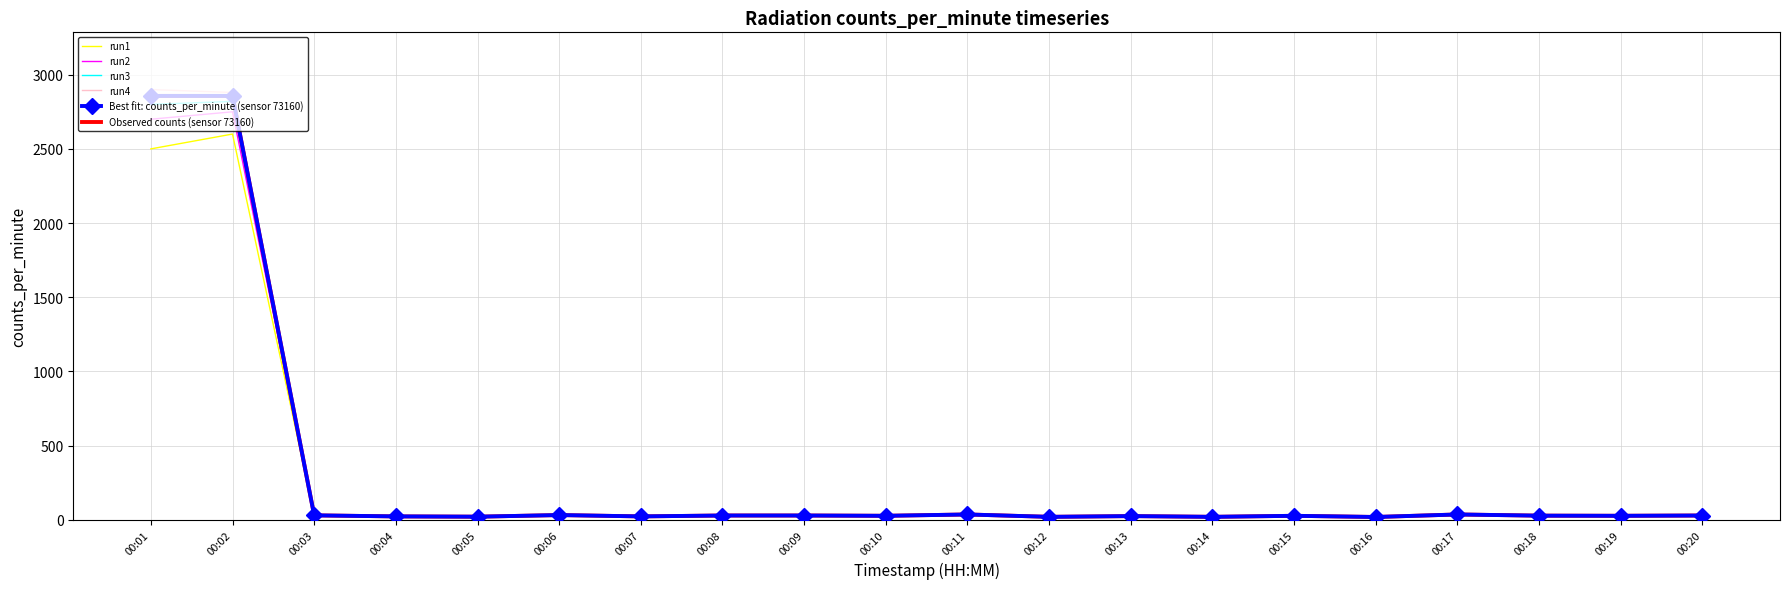

True or false: Observed counts (sensor 73160) and run2 intersect in this chart.

False